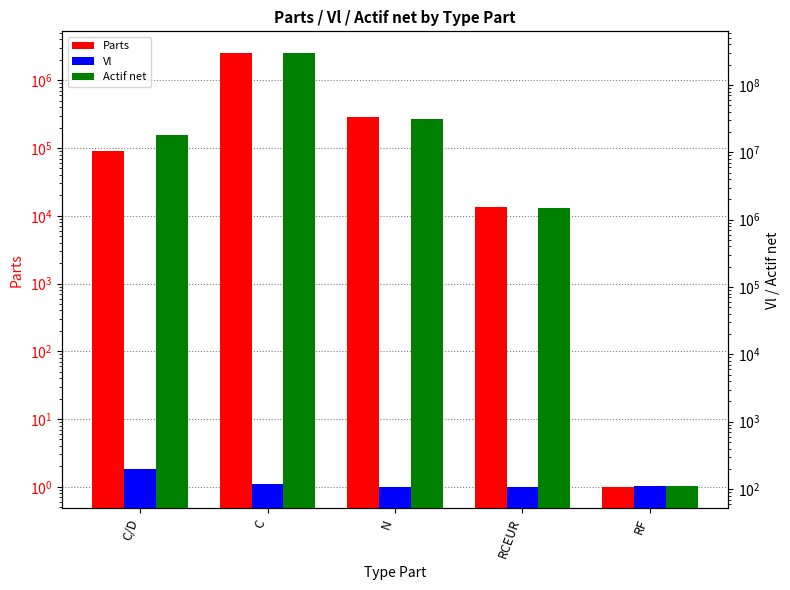

Are the bars grouped side by side (vs. stacked)?

Yes